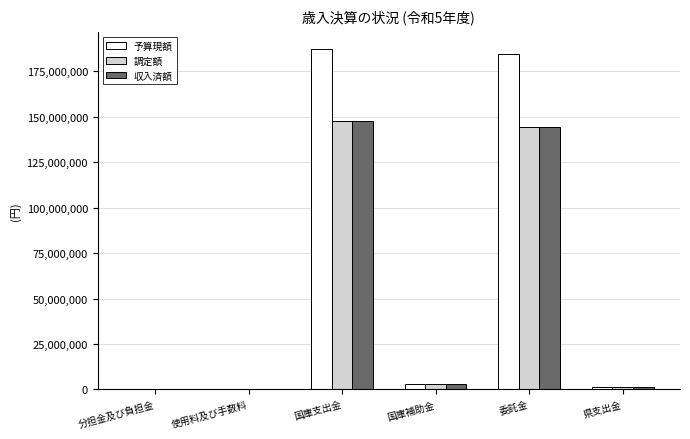

Which series has the largest total across all categories?

予算現額